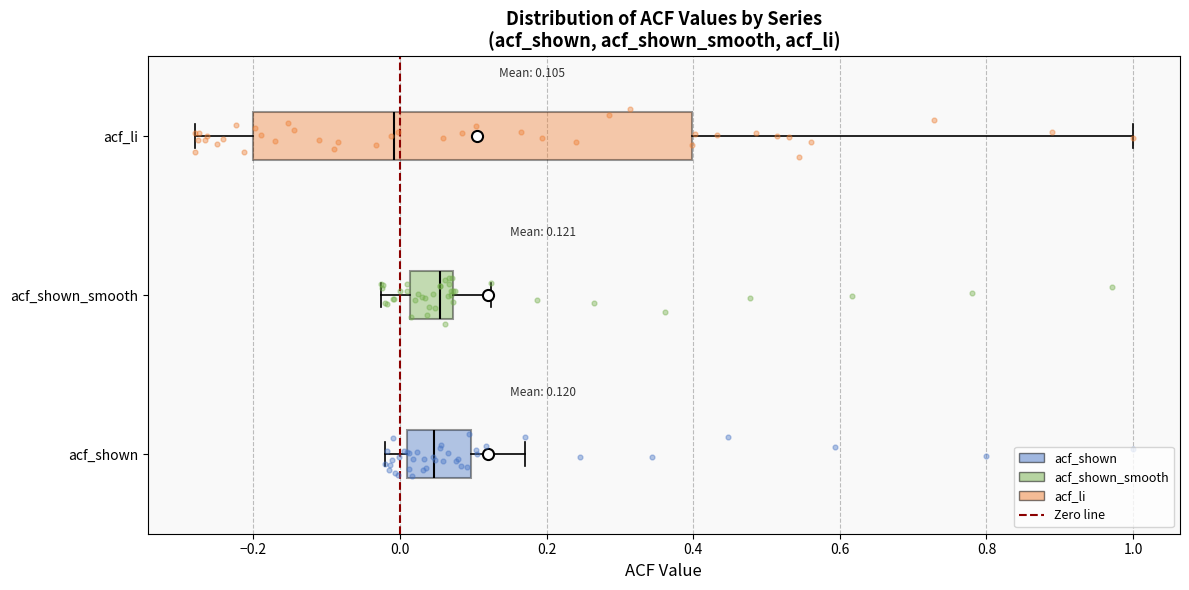

Which box is the widest, from its left edge to its right edge?

acf_li